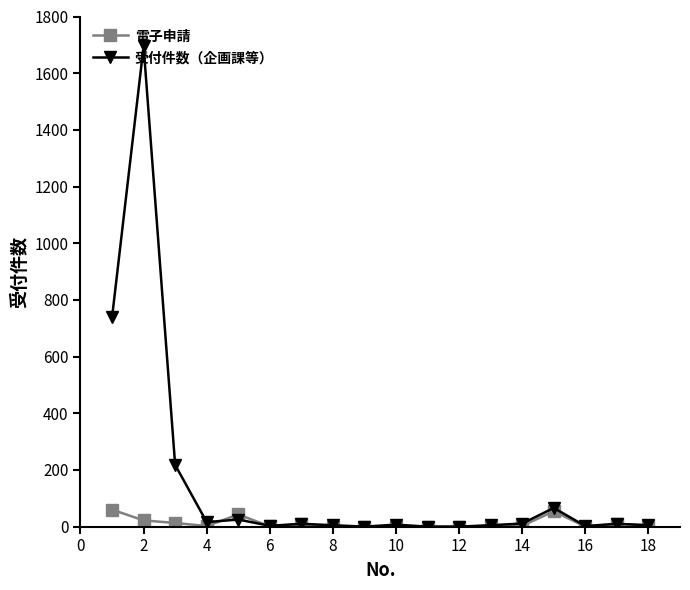

How many lines are shown in the chart?

2